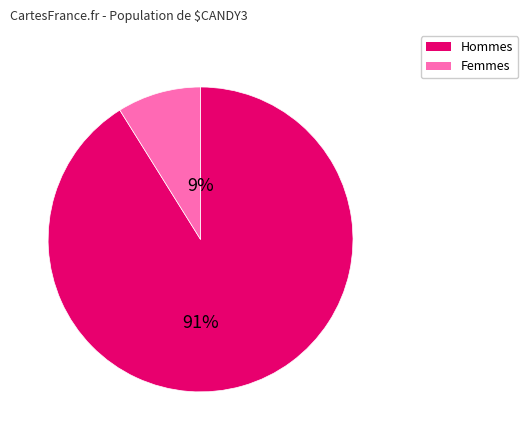

How many segments does this pie chart have?

2